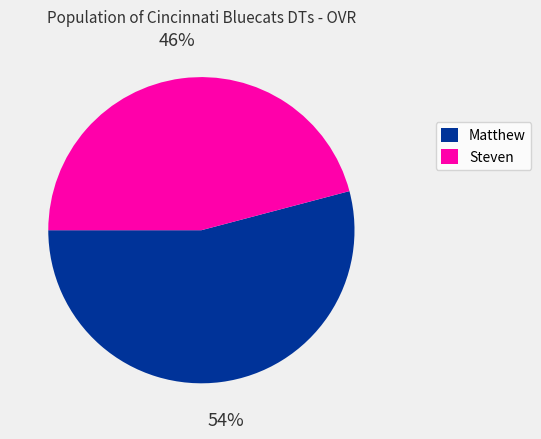

The Steven slice represents 46% of the pie. True or false?

True